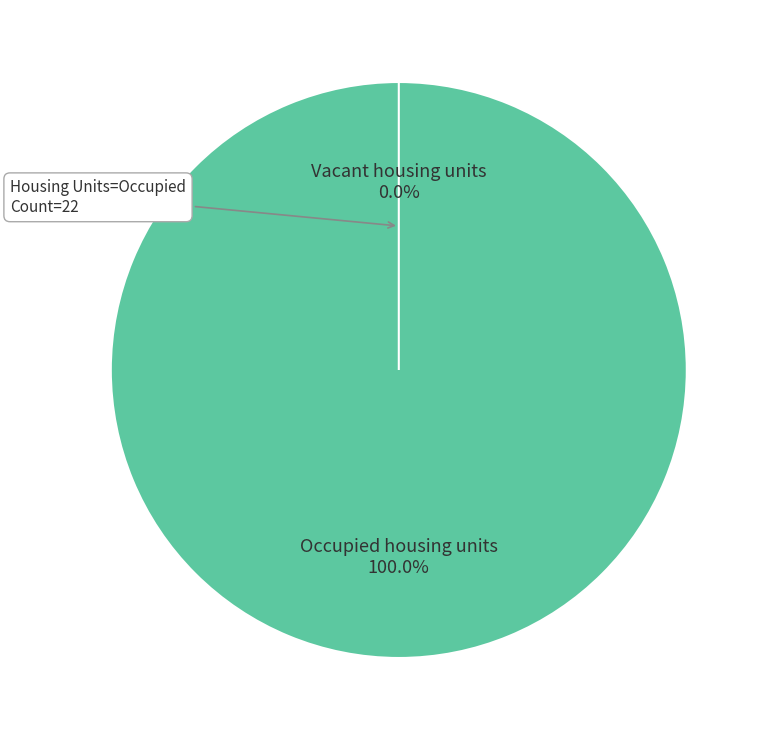

What is the total percentage of Occupied housing units and Vacant housing units?

100.0%